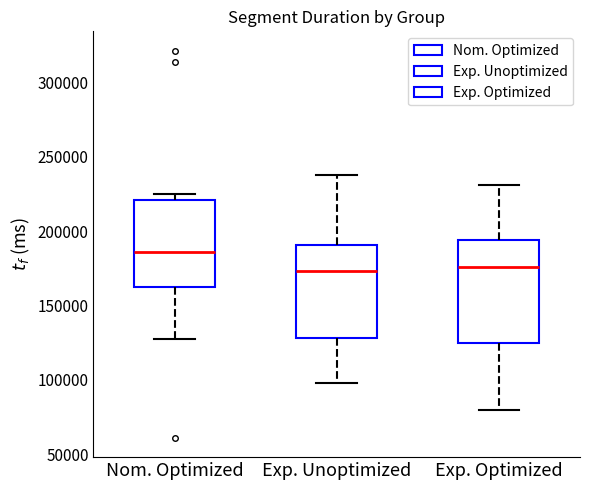

Which box is the tallest, from its lower edge to its upper edge?

Exp. Optimized